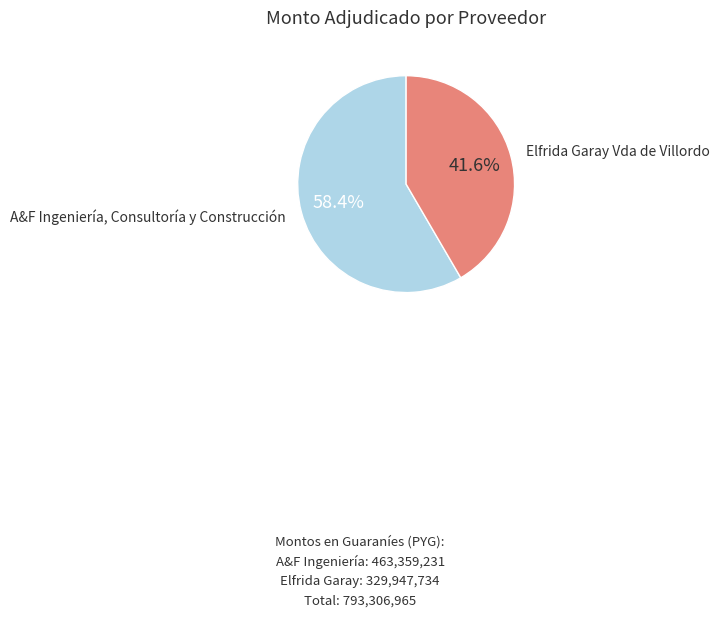

To the nearest percent, what portion does A&F Ingeniería, Consultoría y Construcción represent?

58%